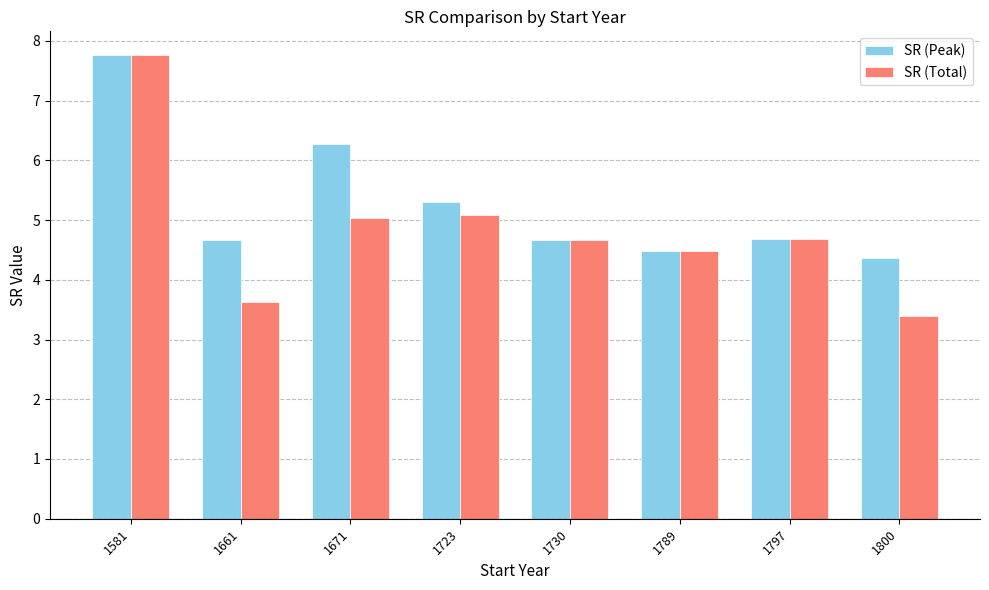

What is the smallest value displayed?

3.4